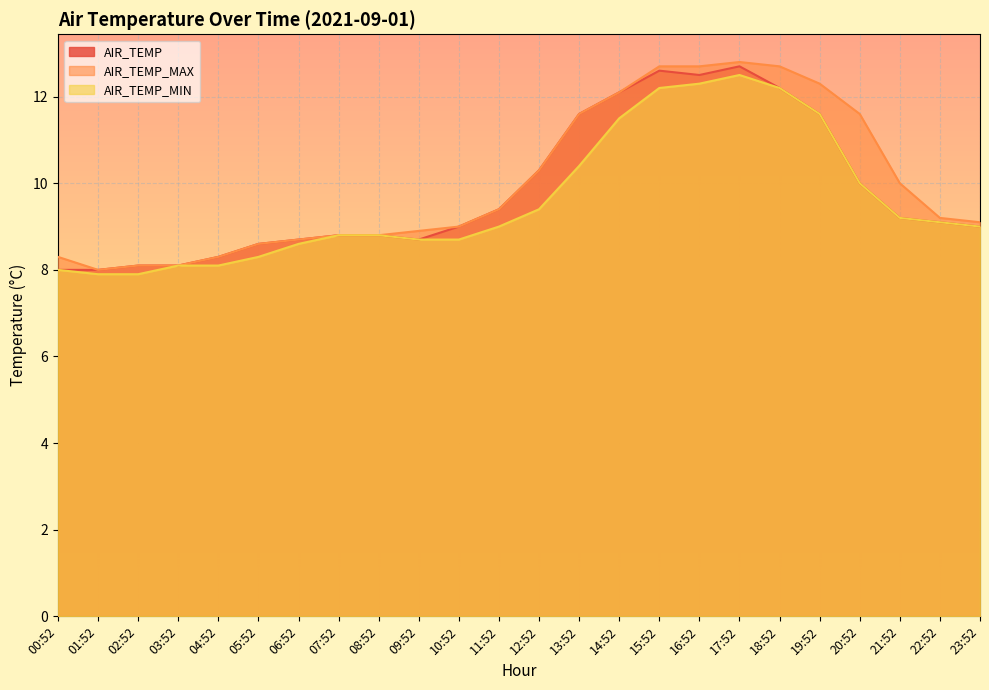

List the labels in order of AIR_TEMP_MAX value, smallest first.

01:52, 02:52, 03:52, 00:52, 04:52, 05:52, 06:52, 07:52, 08:52, 09:52, 10:52, 23:52, 22:52, 11:52, 21:52, 12:52, 13:52, 20:52, 14:52, 19:52, 15:52, 16:52, 18:52, 17:52